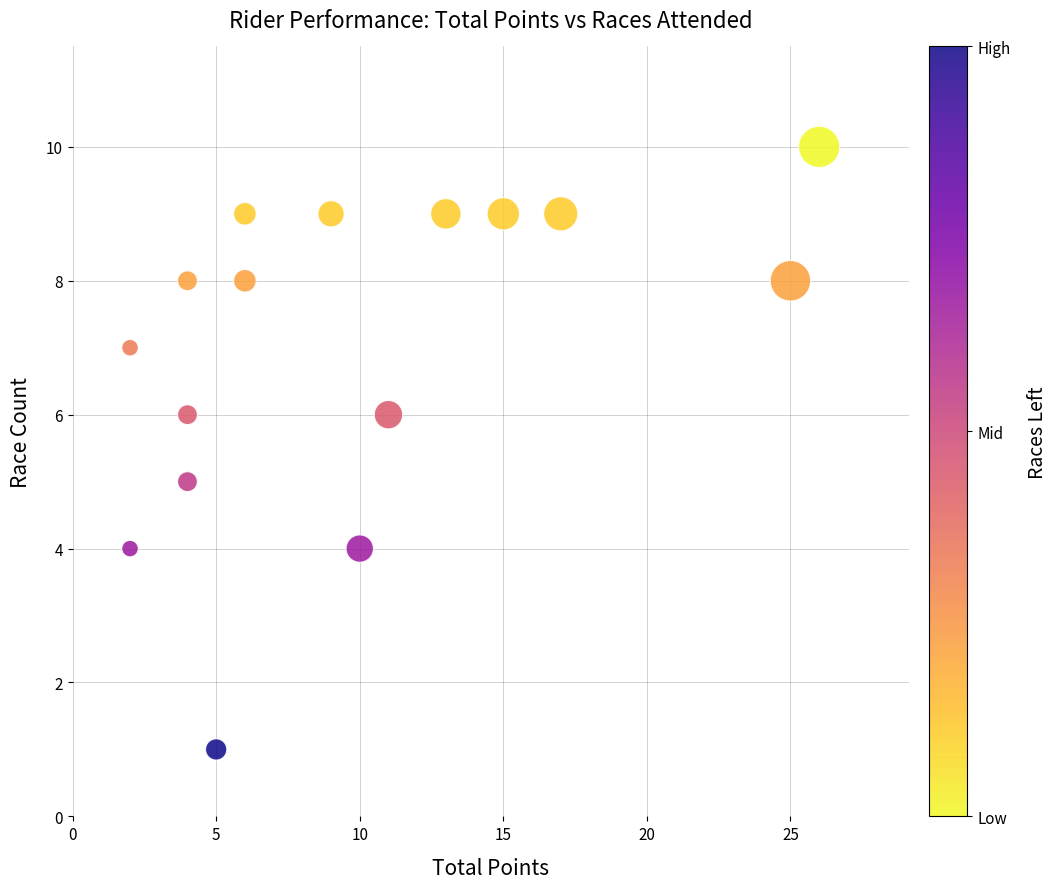

What is the range of Y values (max minus min)?

9